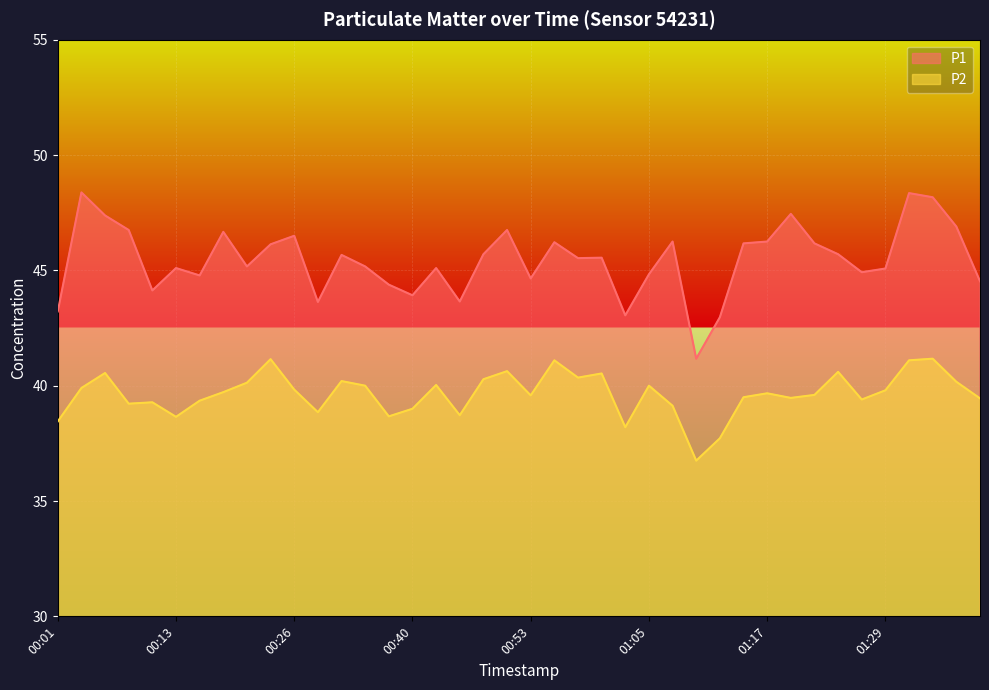

The P1 series shows 46.9 at 01:36. True or false?

True